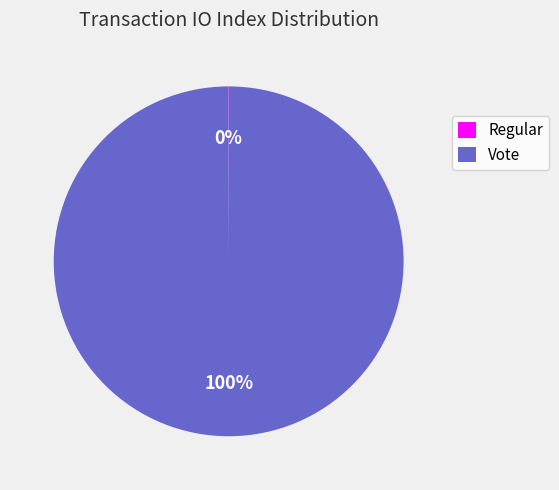

To the nearest percent, what is the difference between the largest and smallest slice percentages?

100%